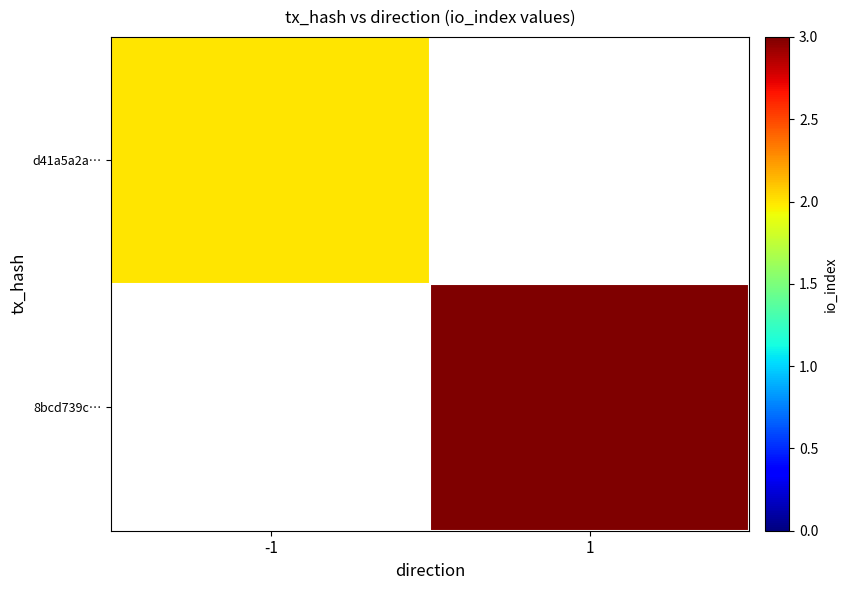

Is the value of 8bcd739c… at -1 greater than the value of d41a5a2a… at 1?

No